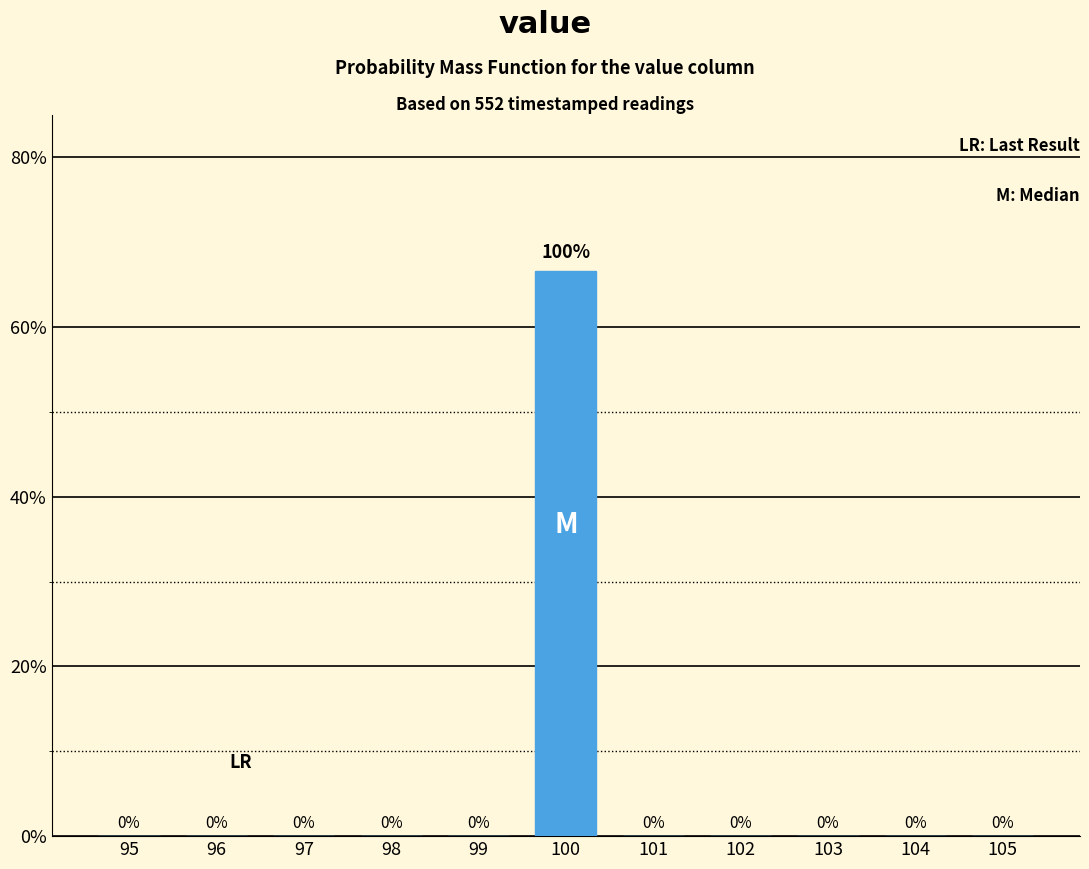

Is it true that the value at 102 is 0.0?

True